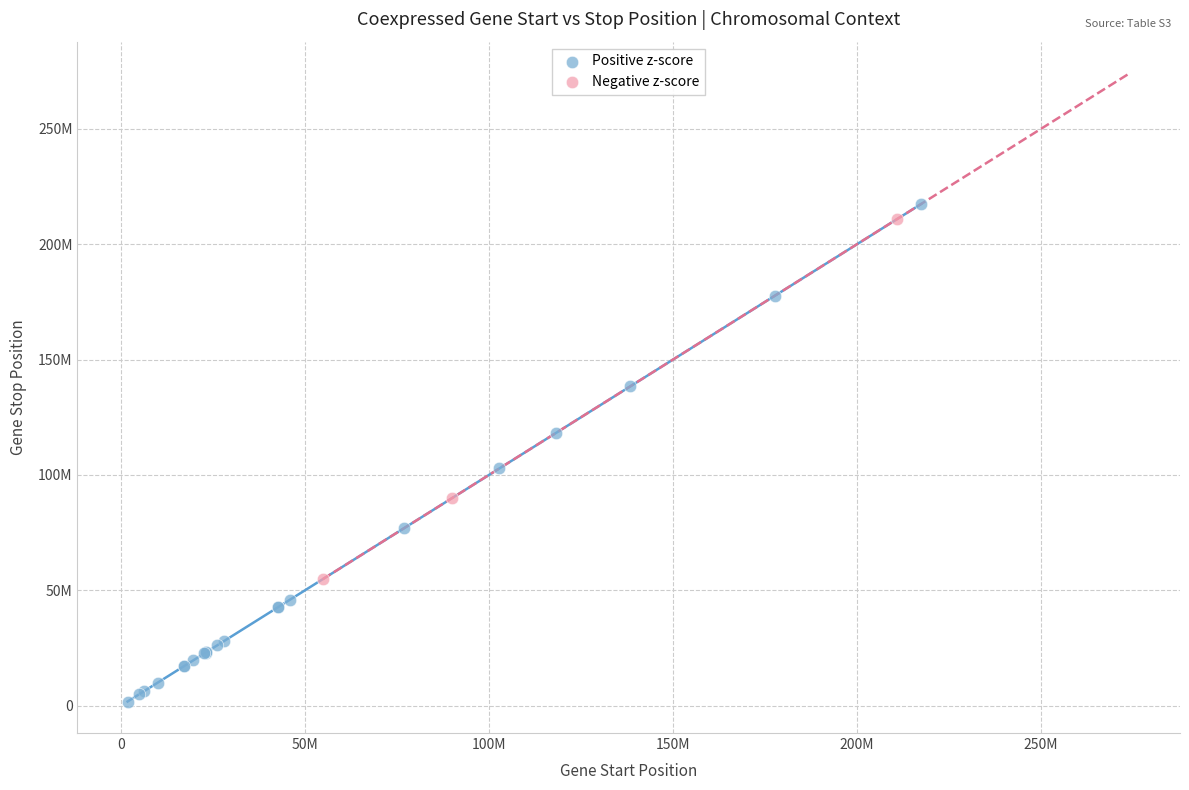

What are all the series names shown in the legend?

Positive z-score, Negative z-score